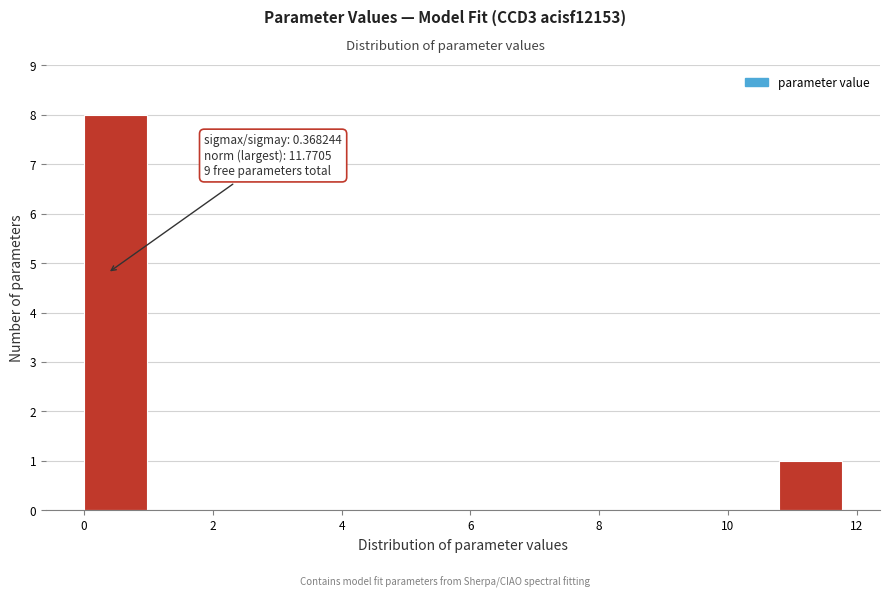

Over which range of the x-axis is the bar tallest?

0.0 to 1.0